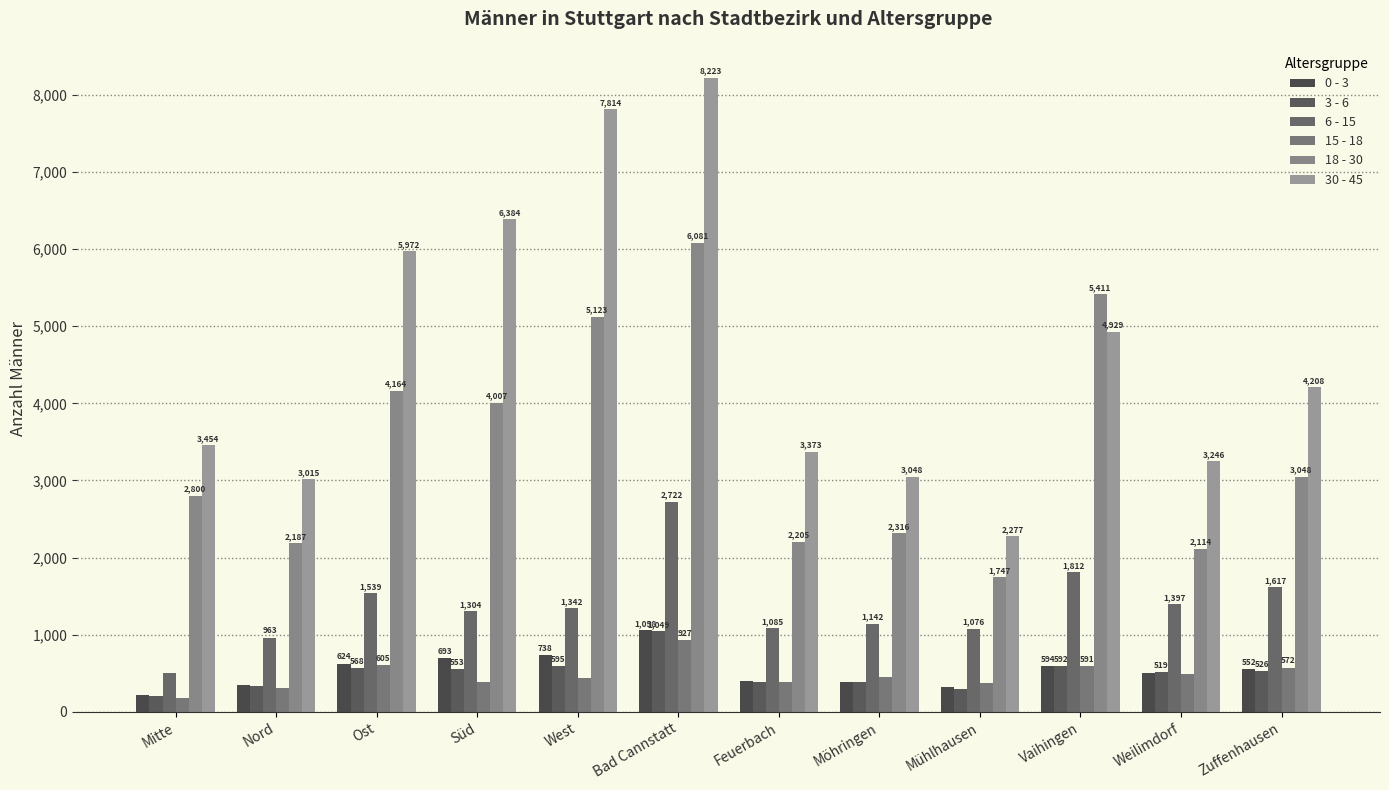

What is the difference between the maximum and minimum values in the 15 - 18 series?

751